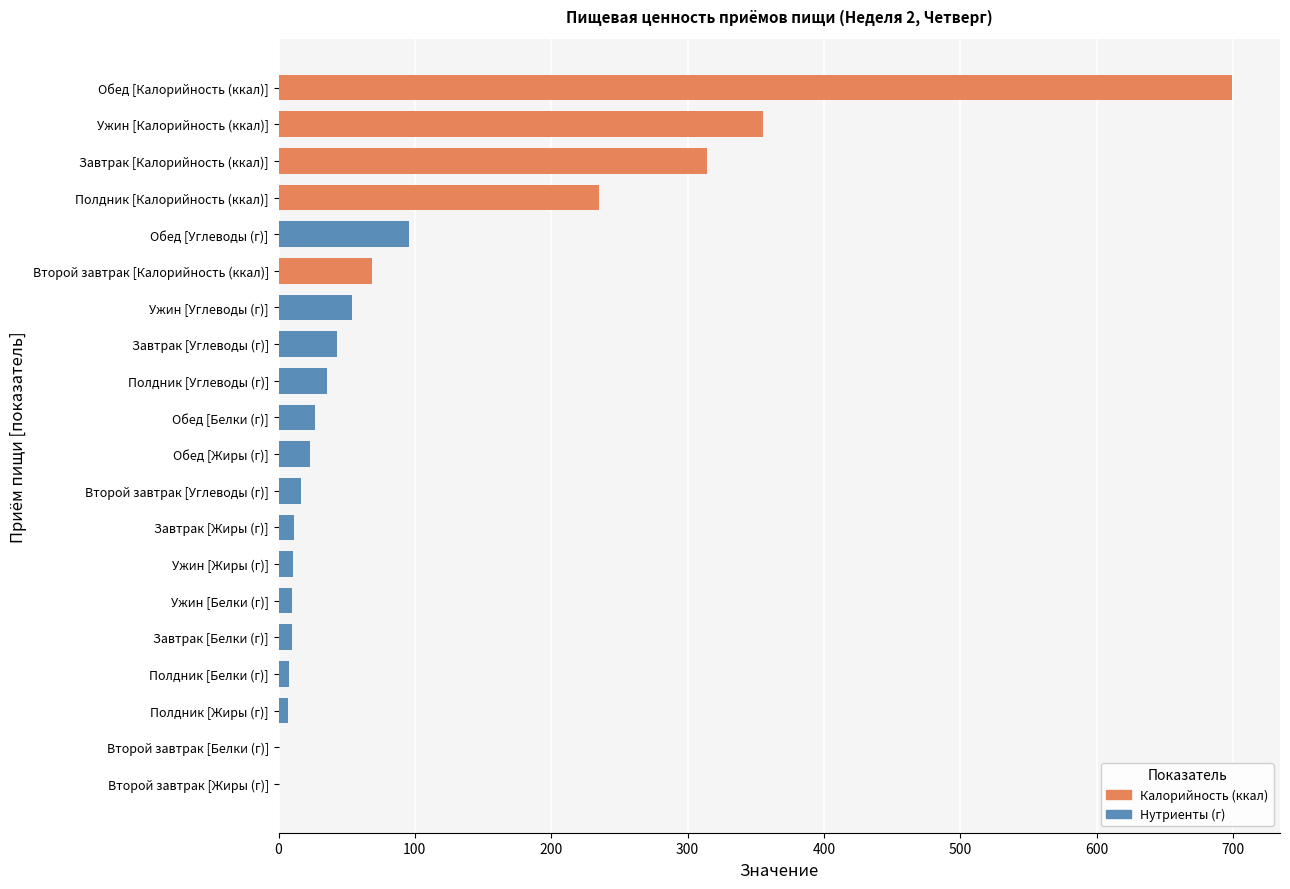

Are the bars grouped side by side (vs. stacked)?

No